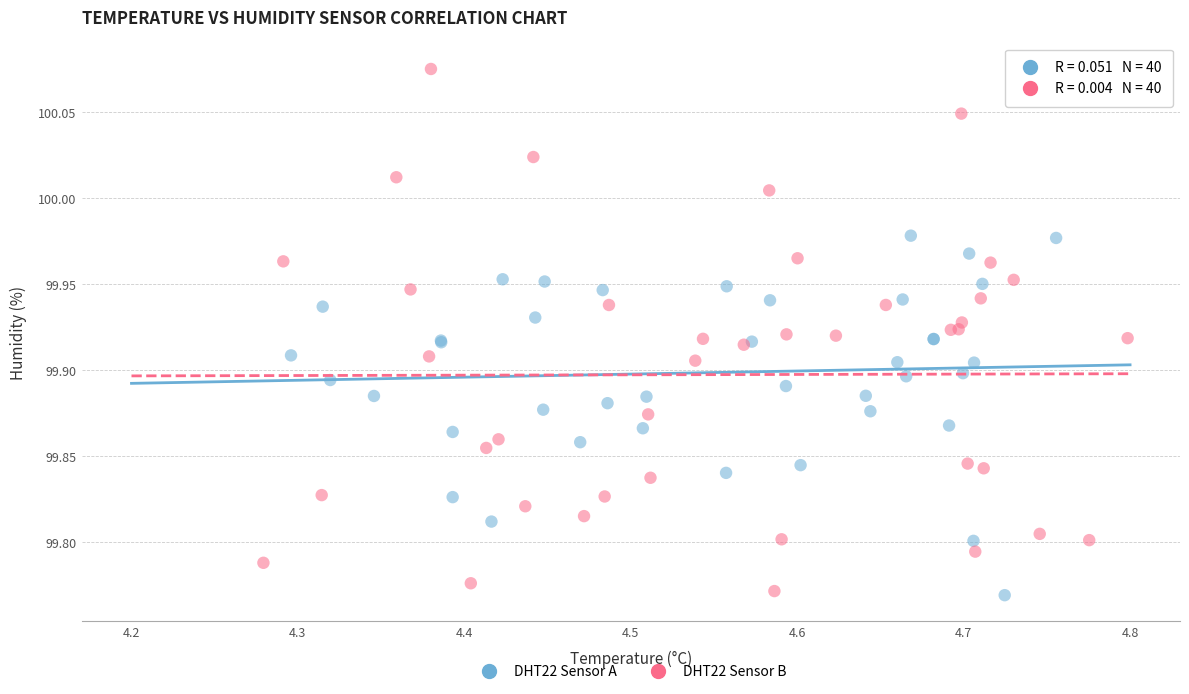

Which series has the widest spread of Y values?

DHT22 Sensor B